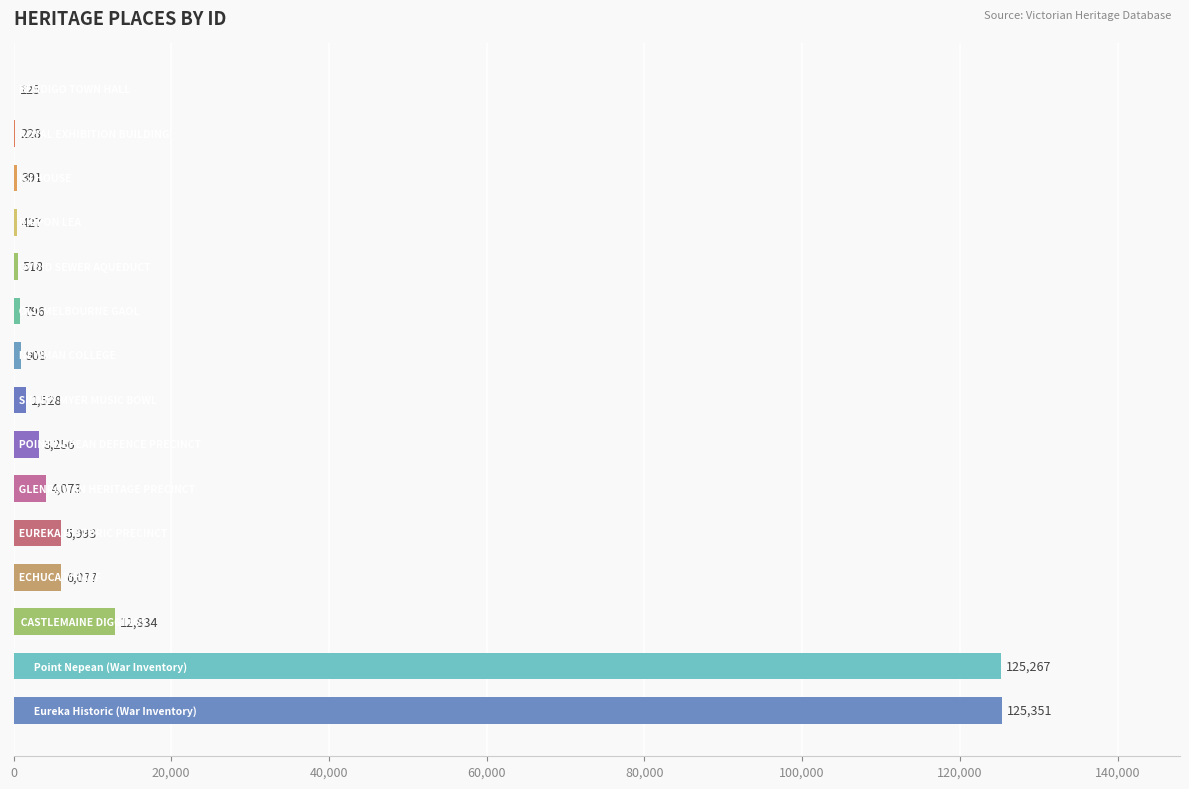

What is the greatest value displayed?

125351